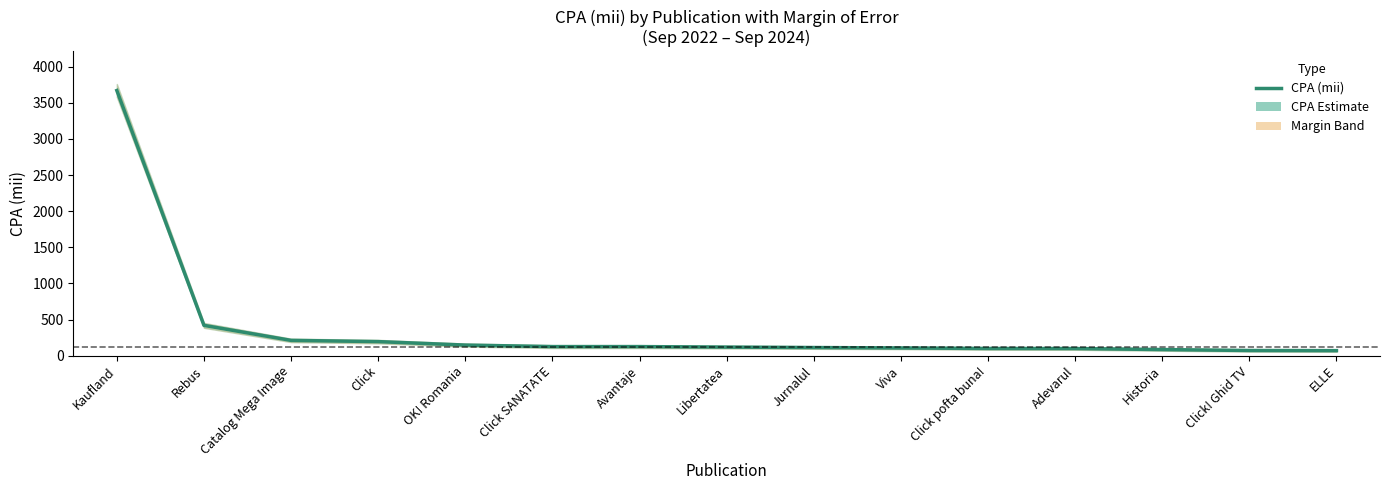

Approximately how many times larger is the value at Historia compared to Viva?

0.8